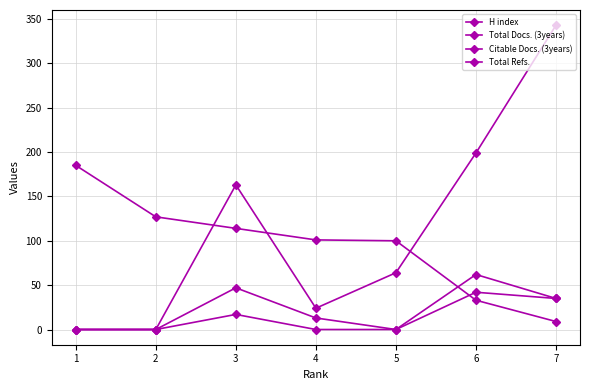

True or false: H index and Total Docs. (3years) cross at least once.

True